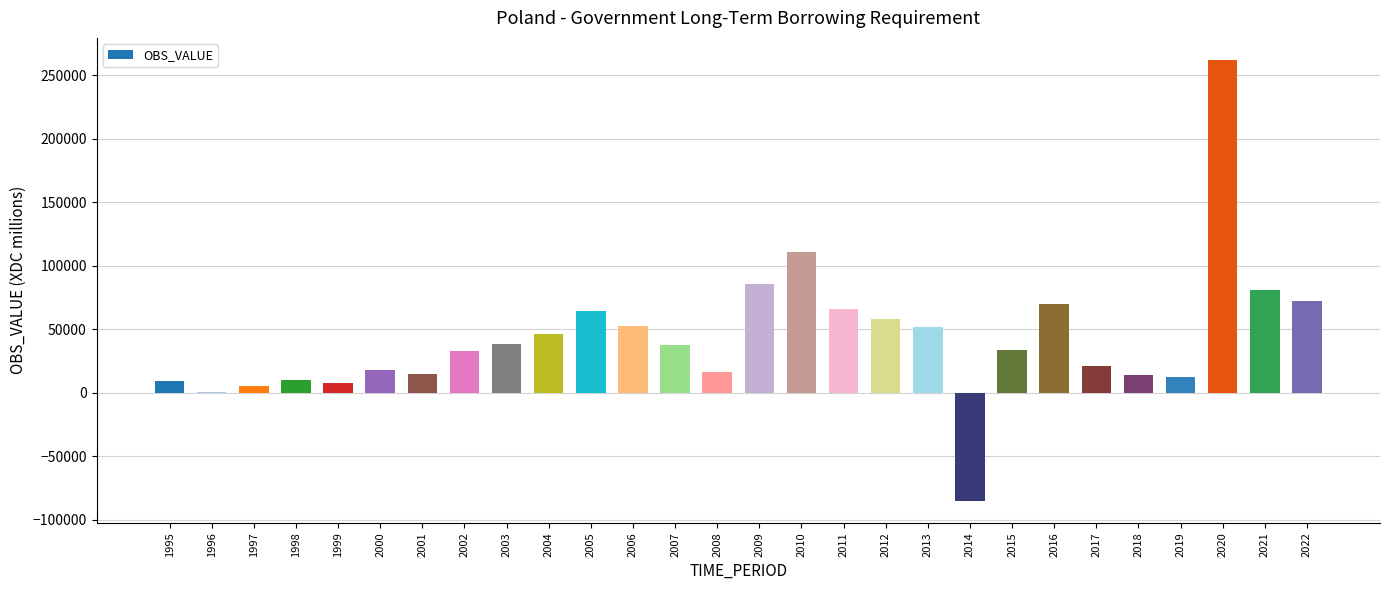

Are the bars horizontal?

No